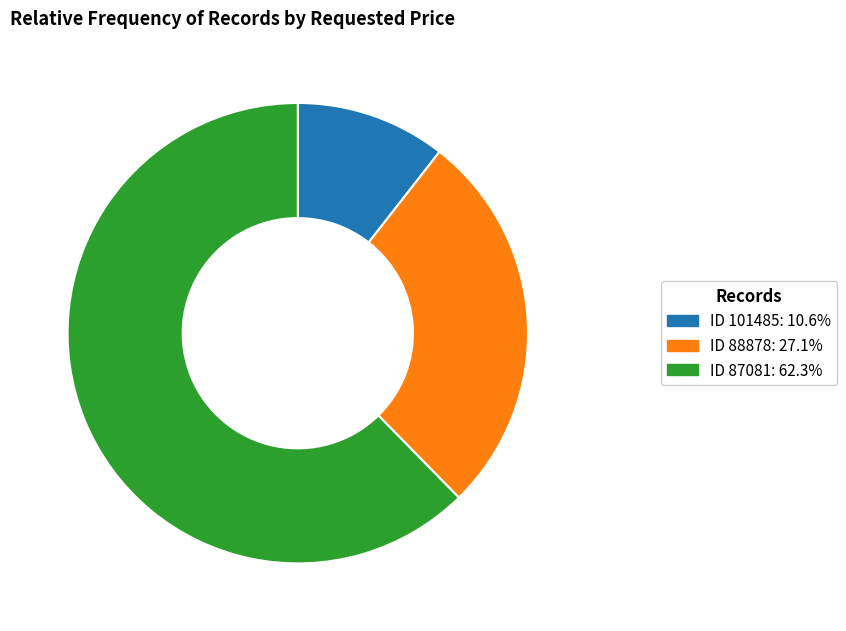

What is the ratio of the value at ID 88878: 27.1% to the value at ID 101485: 10.6%?

2.6